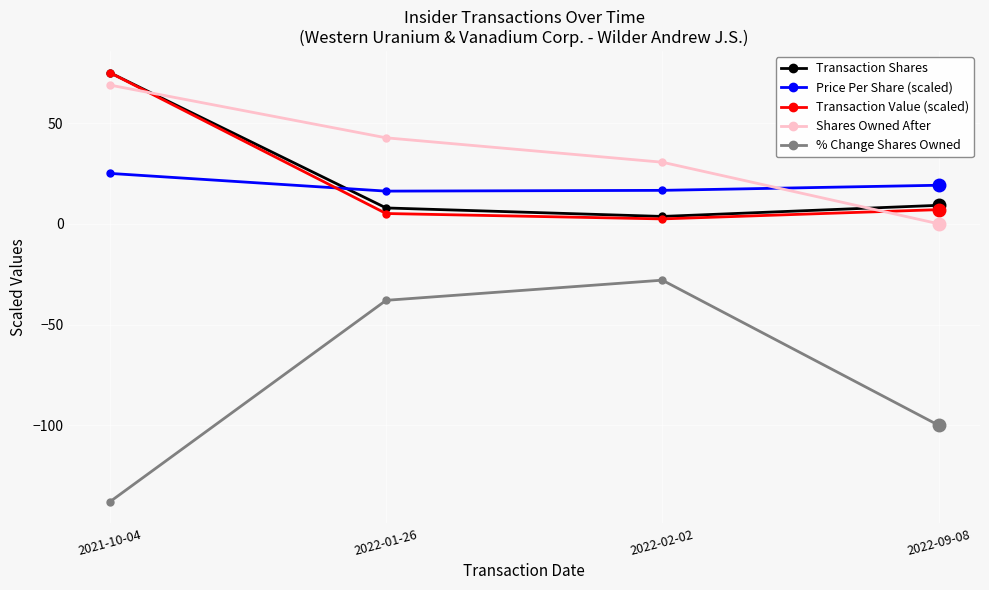

At which label is % Change Shares Owned closest to -83?

2022-09-08